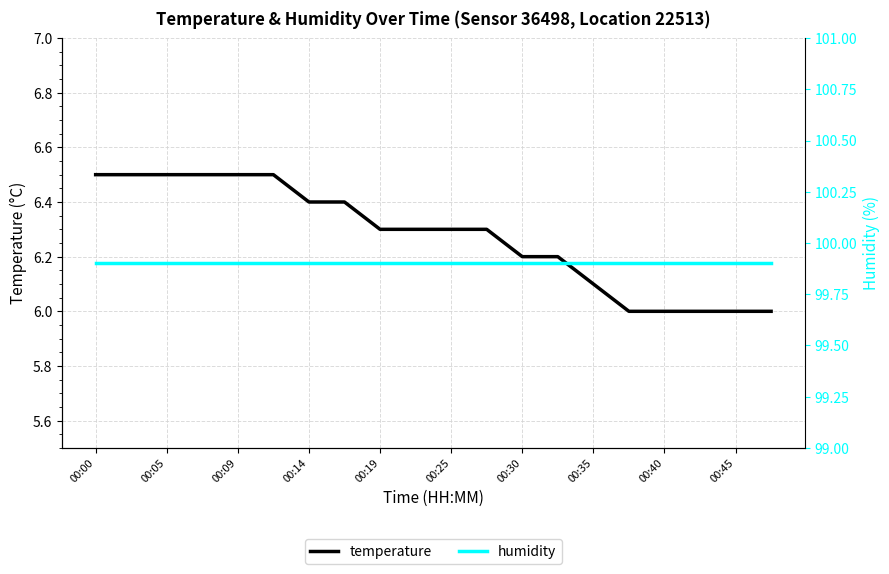

True or false: humidity and temperature cross at least once.

False